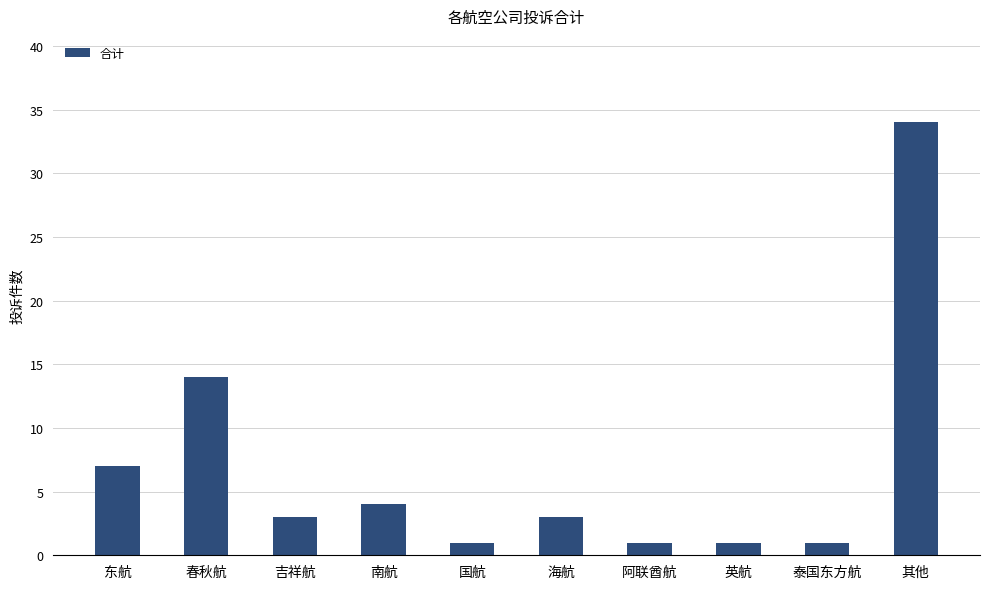

What is the minimum value shown in the chart?

1